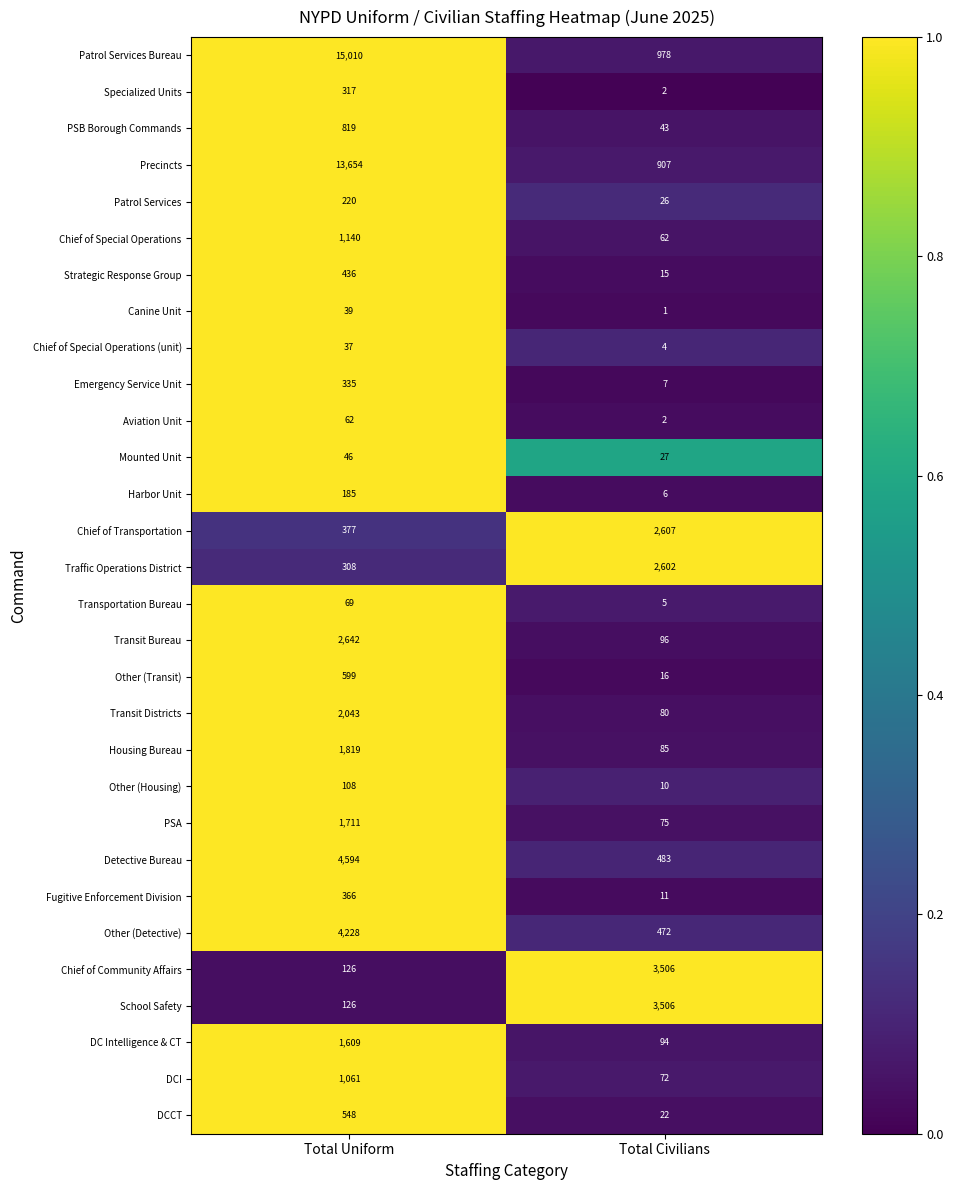

Which series has the largest range (max minus min)?

Patrol Services Bureau